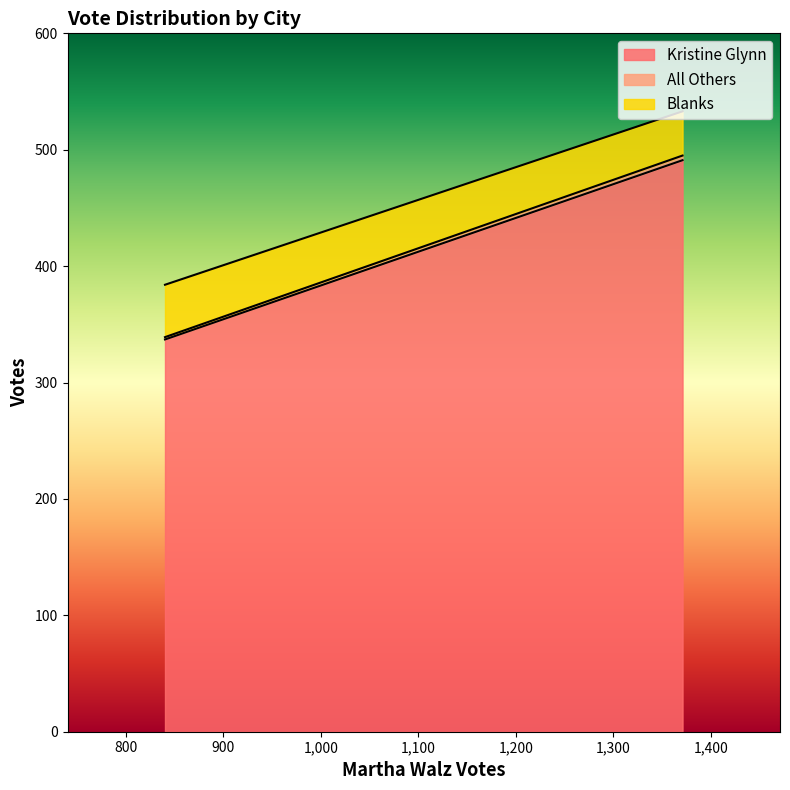

What are all the series names shown in the legend?

Kristine Glynn, All Others, Blanks